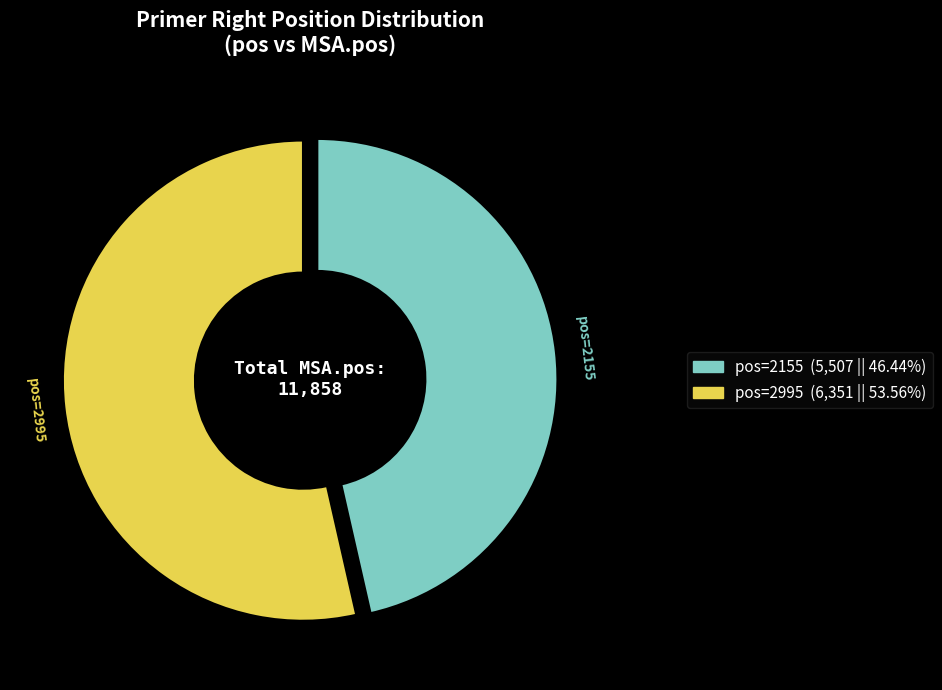

Count the number of slices in the pie.

2